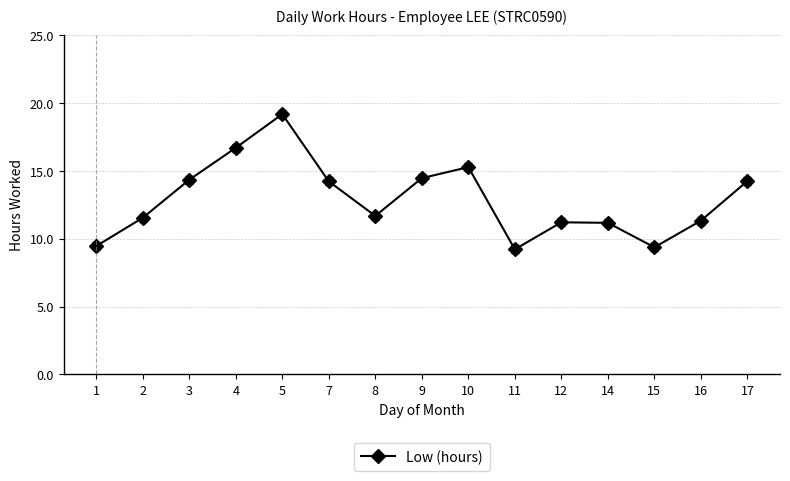

Where is the first local maximum?

5